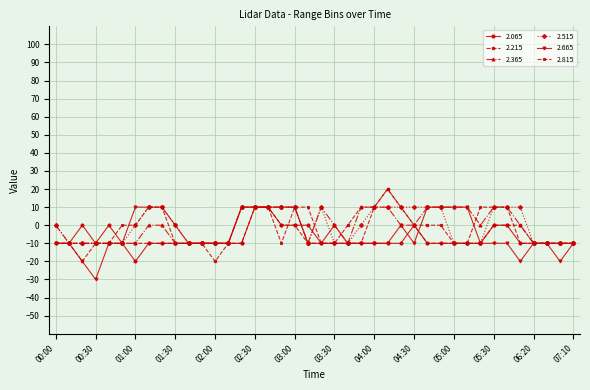

What is the value of the 2.515 point at the 37th from the left?

-10